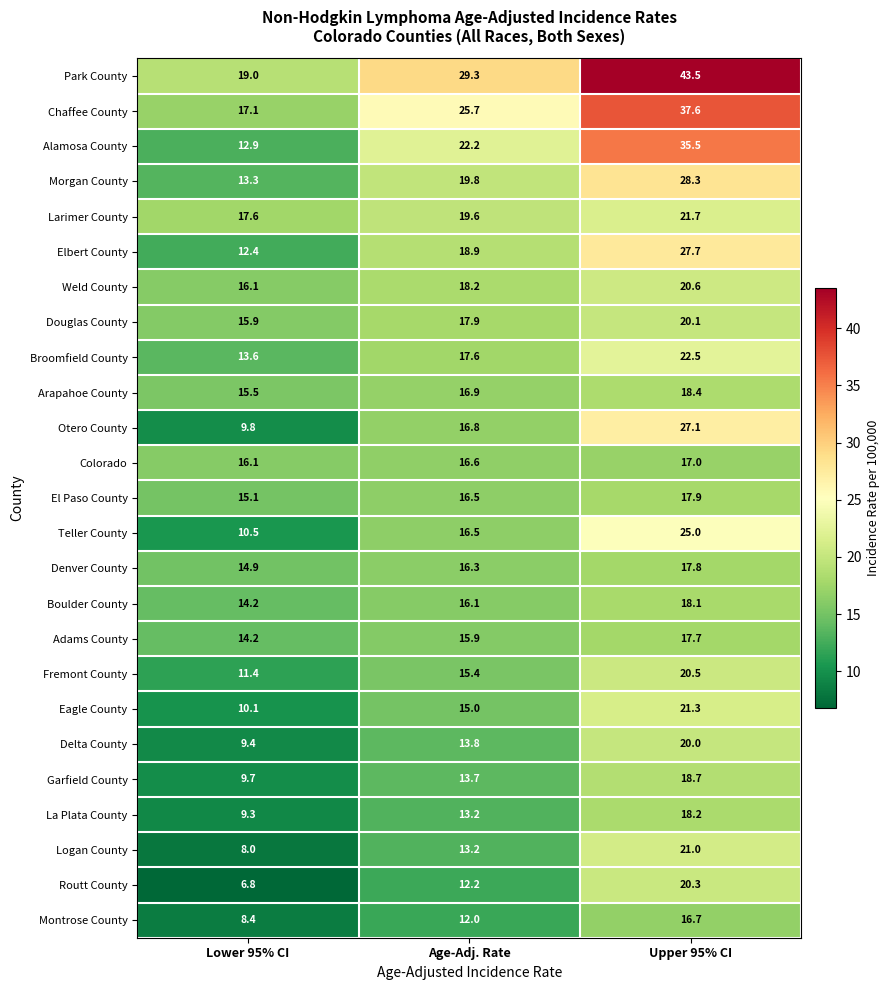

At which category does the chart reach its minimum across all series?

Lower 95% CI